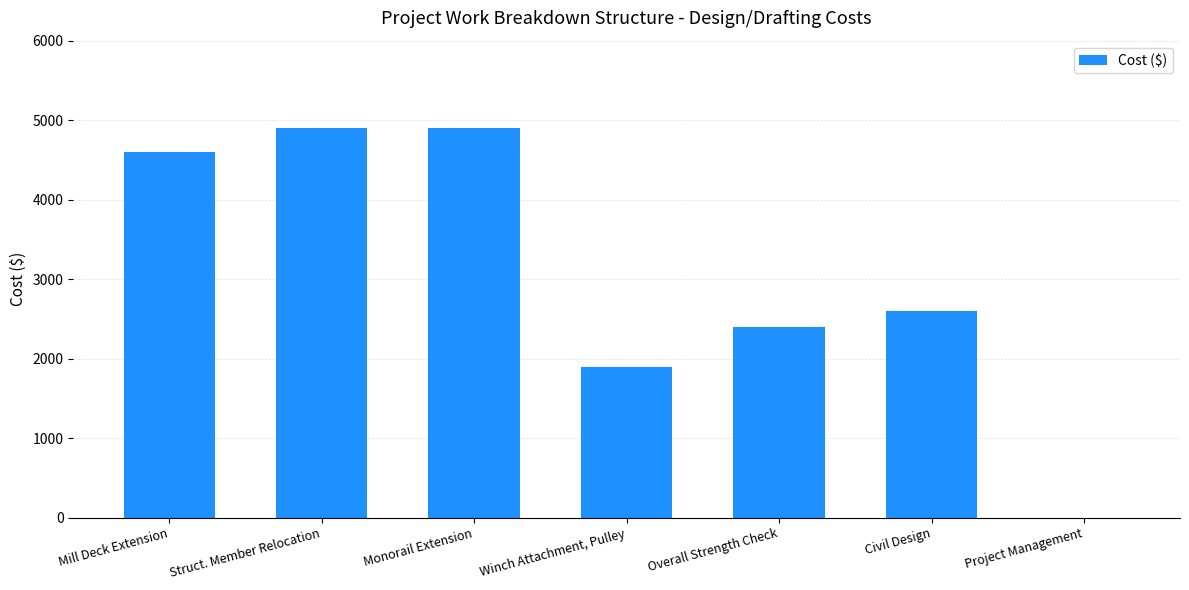

How many series are shown in this chart?

1